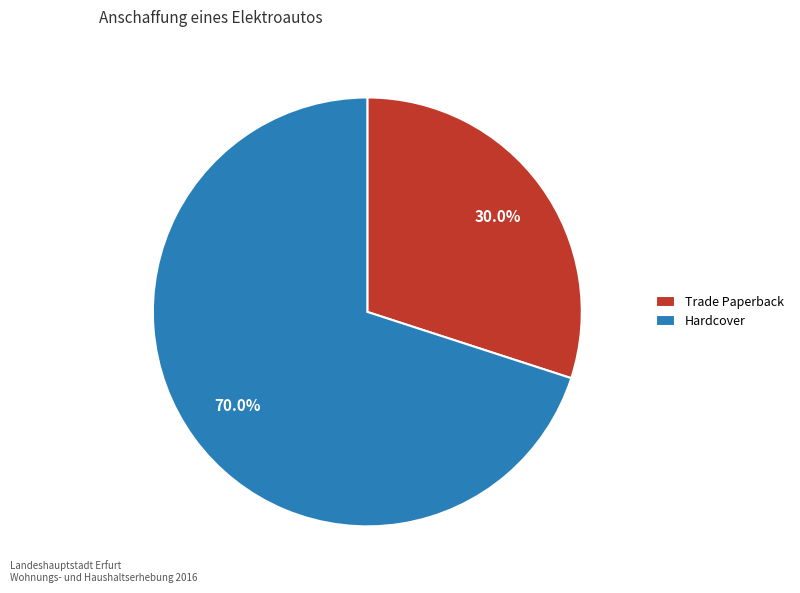

How much of the chart is everything except Trade Paperback?

70.0%